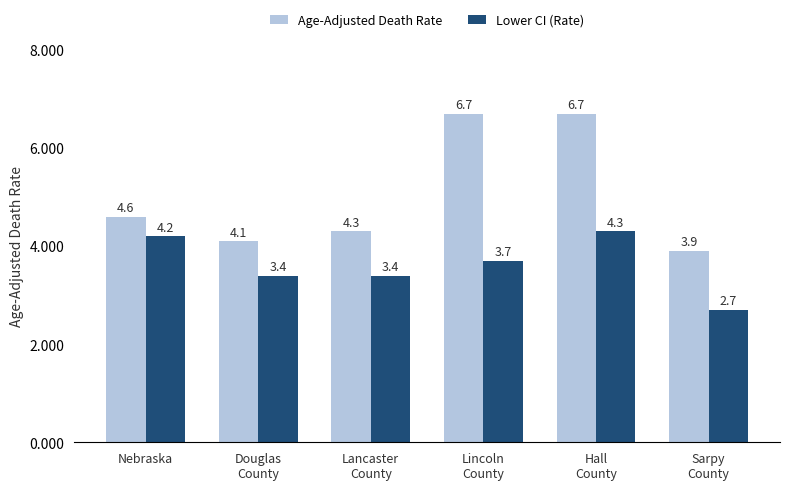

What is the difference between the maximum and minimum values in the Age-Adjusted Death Rate series?

2.8